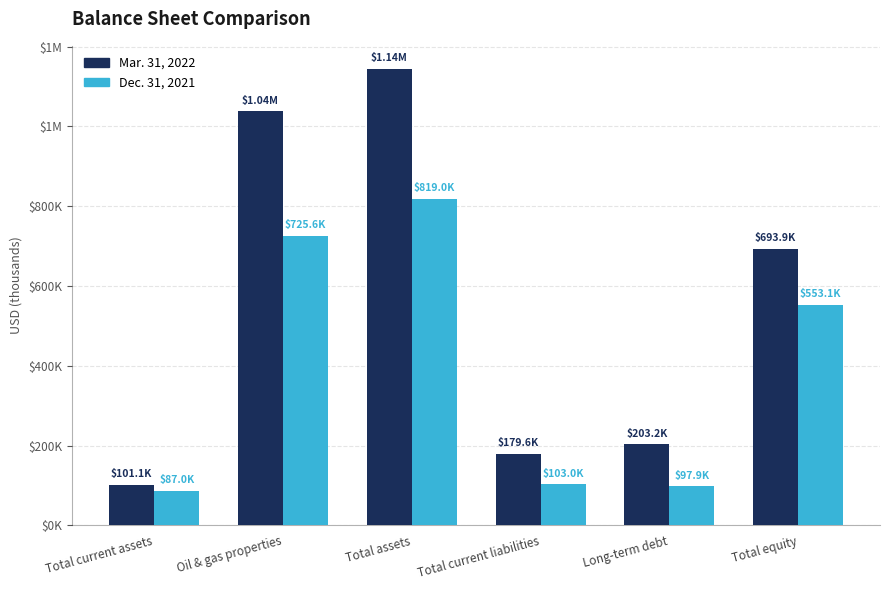

Which has a higher value, Total equity or Total assets?

Total assets